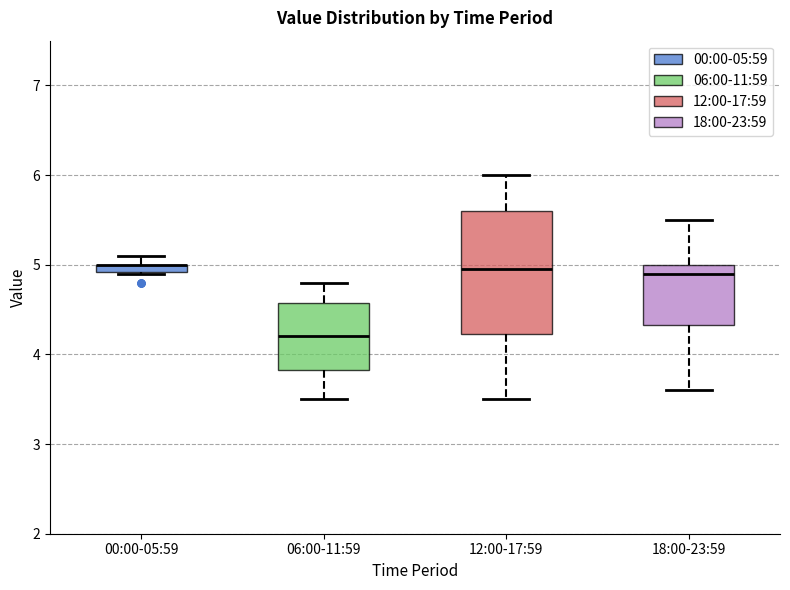

Which box is the tallest, from its lower edge to its upper edge?

12:00-17:59